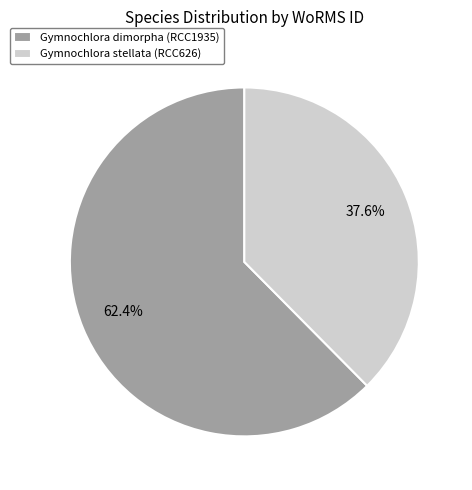

Which slice is the smallest?

Gymnochlora stellata (RCC626)